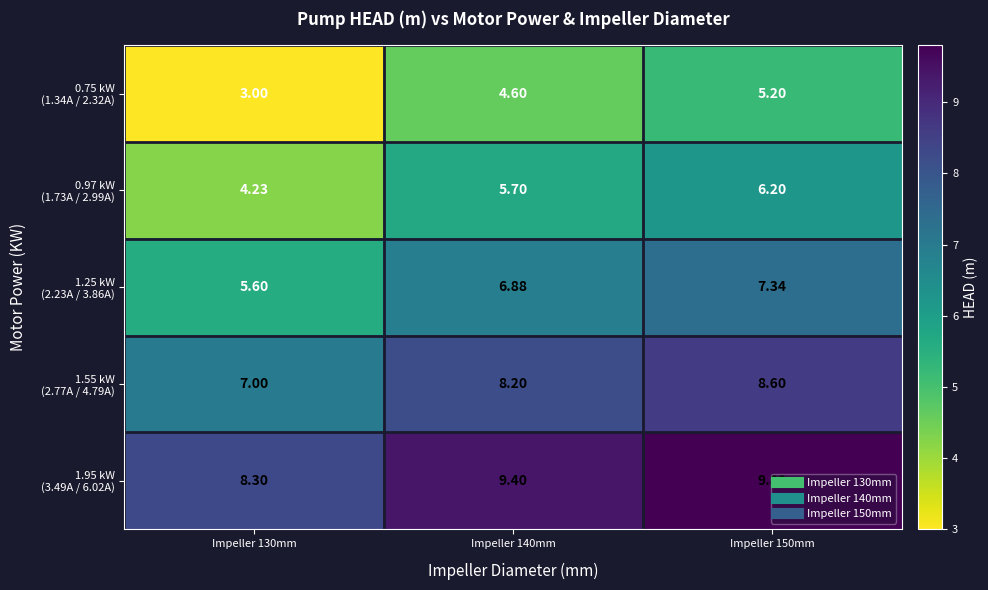

How many distinct data groups are displayed?

5